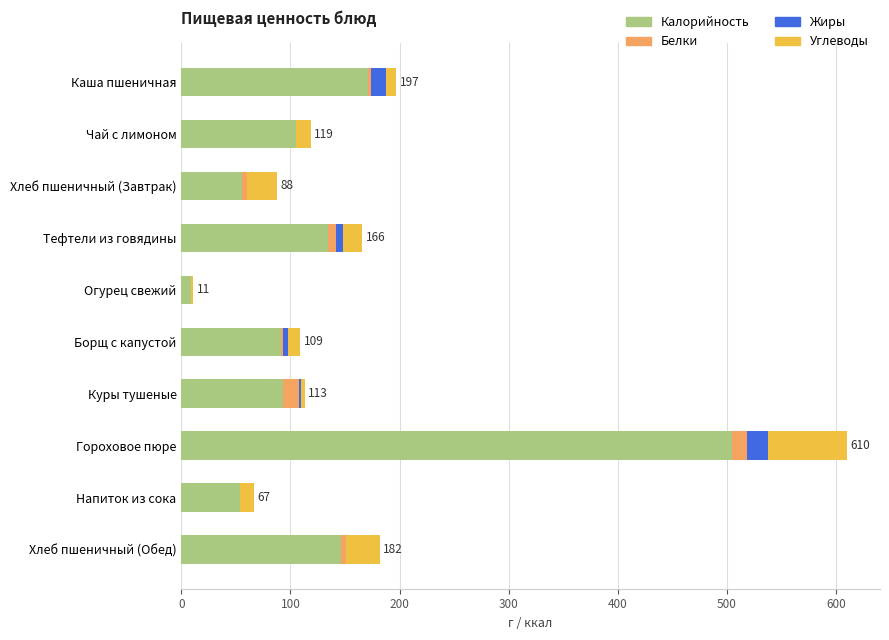

At which category is the sum across all series the highest?

Гороховое пюре